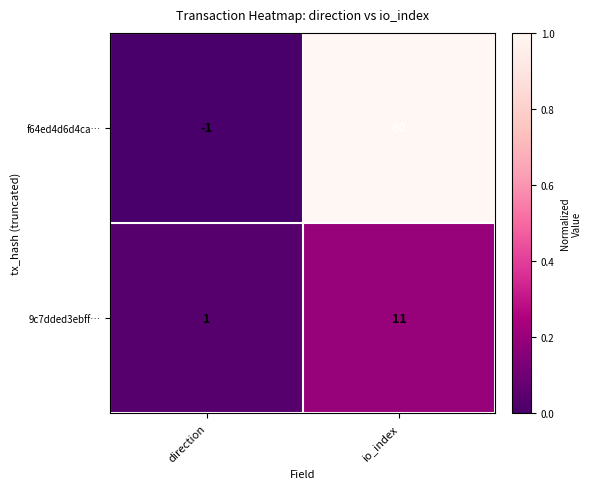

Which series has the largest total across all categories?

f64ed4d6d4ca…